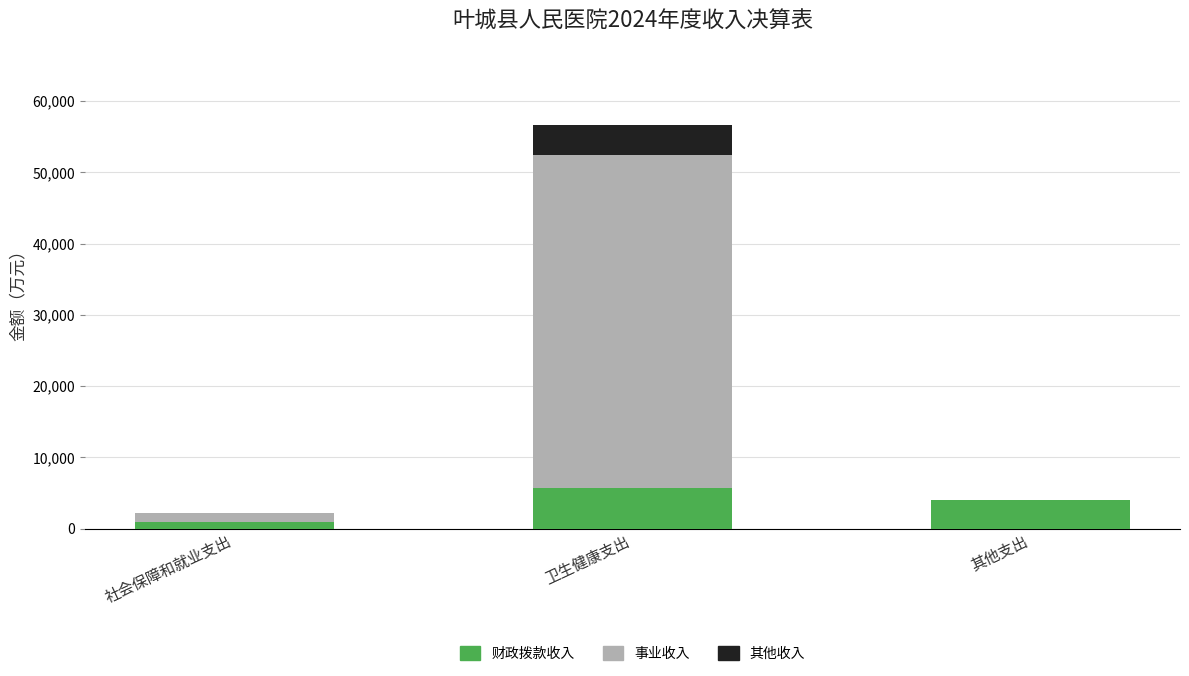

What is the sum of the 财政拨款收入 values at 卫生健康支出 and 其他支出?

9741.1